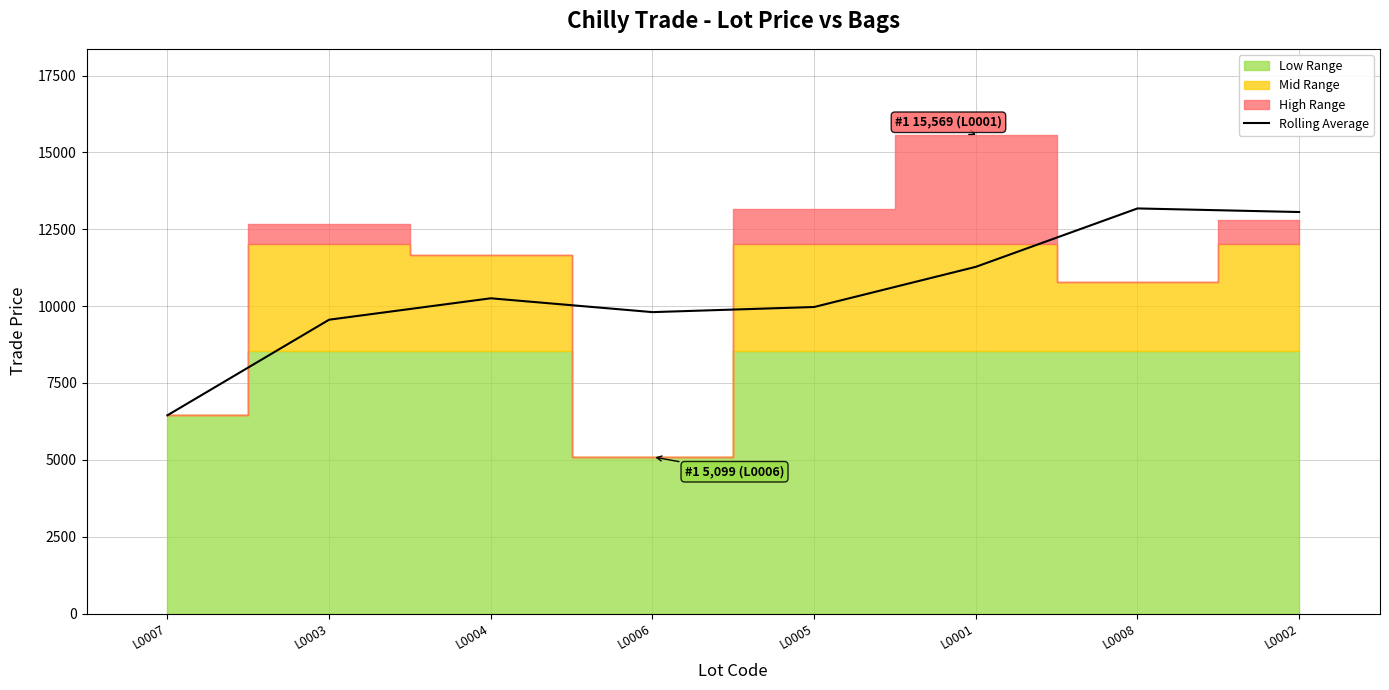

What is the label of the 5th point from the right?

L0006